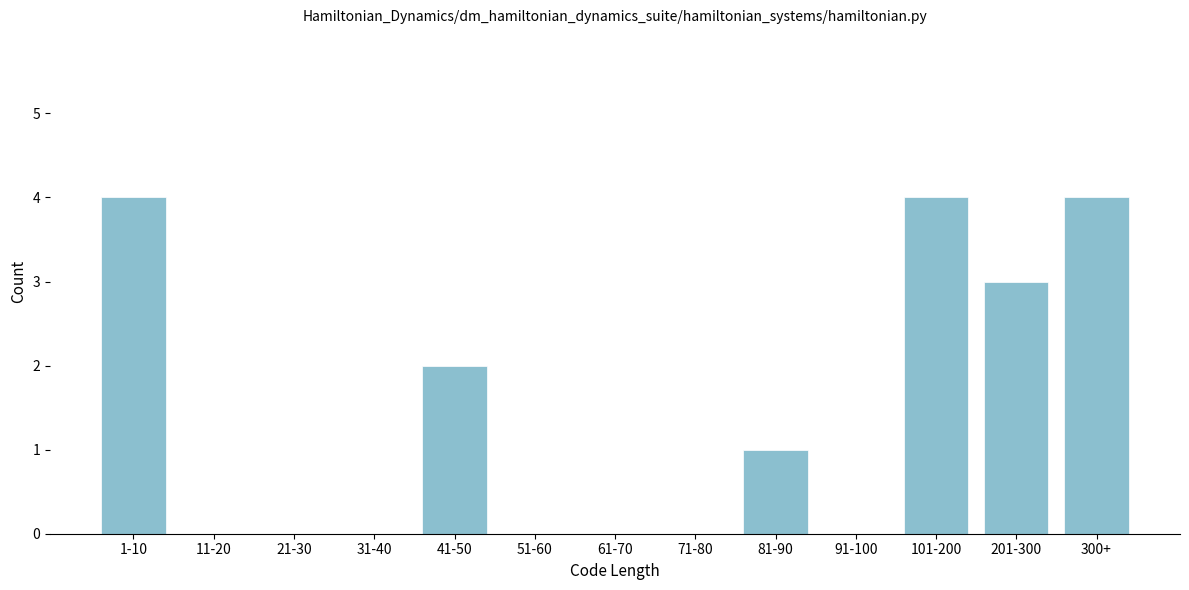

Reading left to right, transcribe all the data shown in this chart.

1-10=4	11-20=0	21-30=0	31-40=0	41-50=2	51-60=0	61-70=0	71-80=0	81-90=1	91-100=0	101-200=4	201-300=3	300+=4